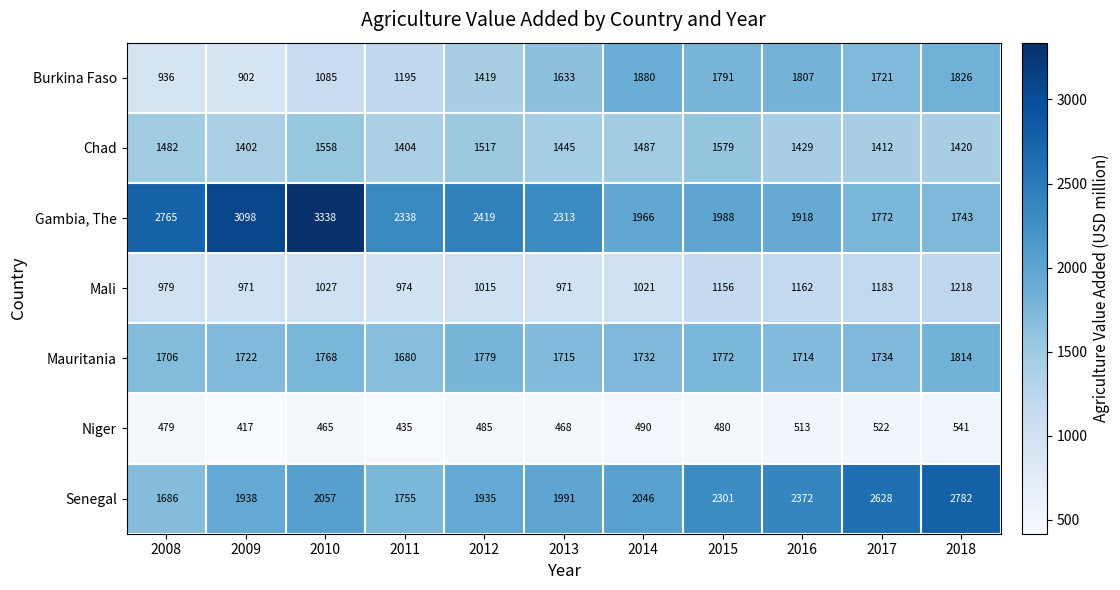

What is the maximum value for Mali?

1218